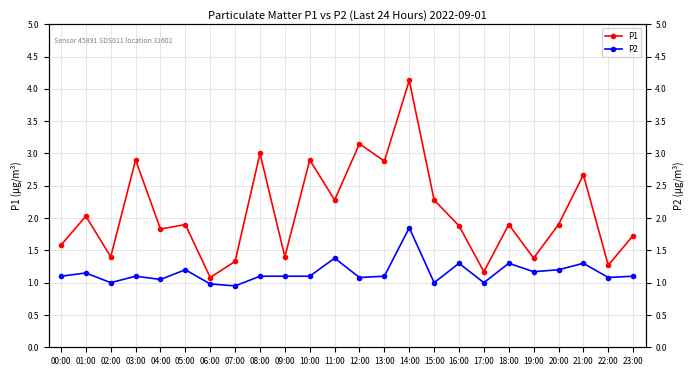

True or false: P1 and P2 intersect in this chart.

False